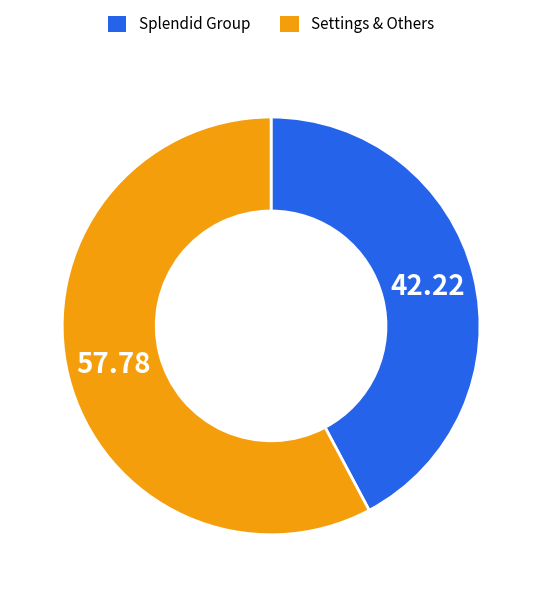

Combined, do Splendid Group and Settings & Others account for over 50%?

Yes